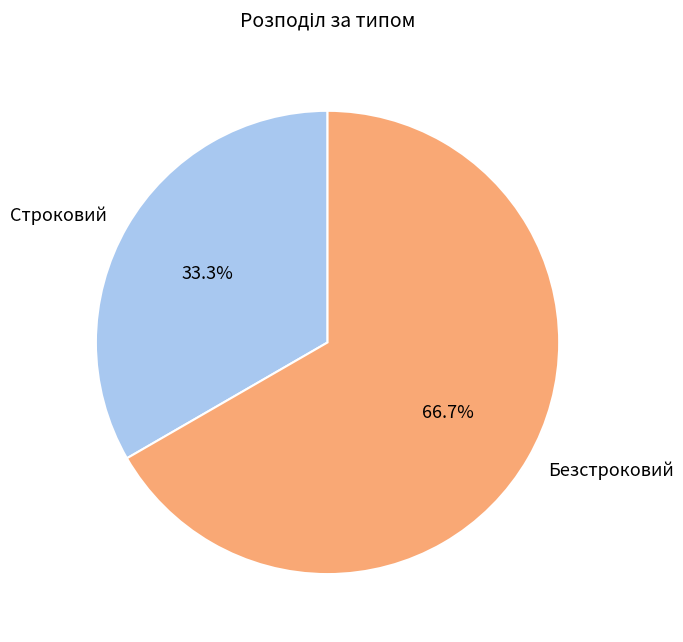

How many segments does this pie chart have?

2